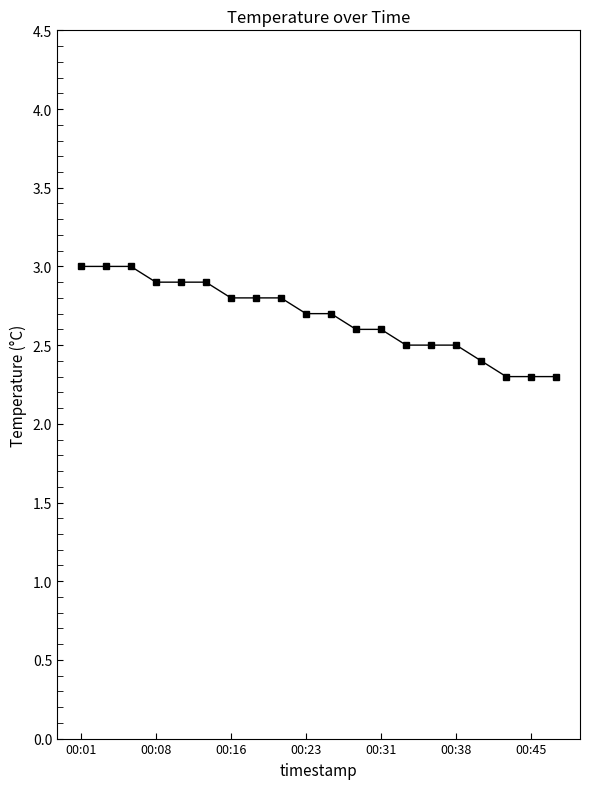

Reading left to right, what are all the values shown in this chart?

3.0	3.0	3.0	2.9	2.9	2.9	2.8	2.8	2.8	2.7	2.7	2.6	2.6	2.5	2.5	2.5	2.4	2.3	2.3	2.3